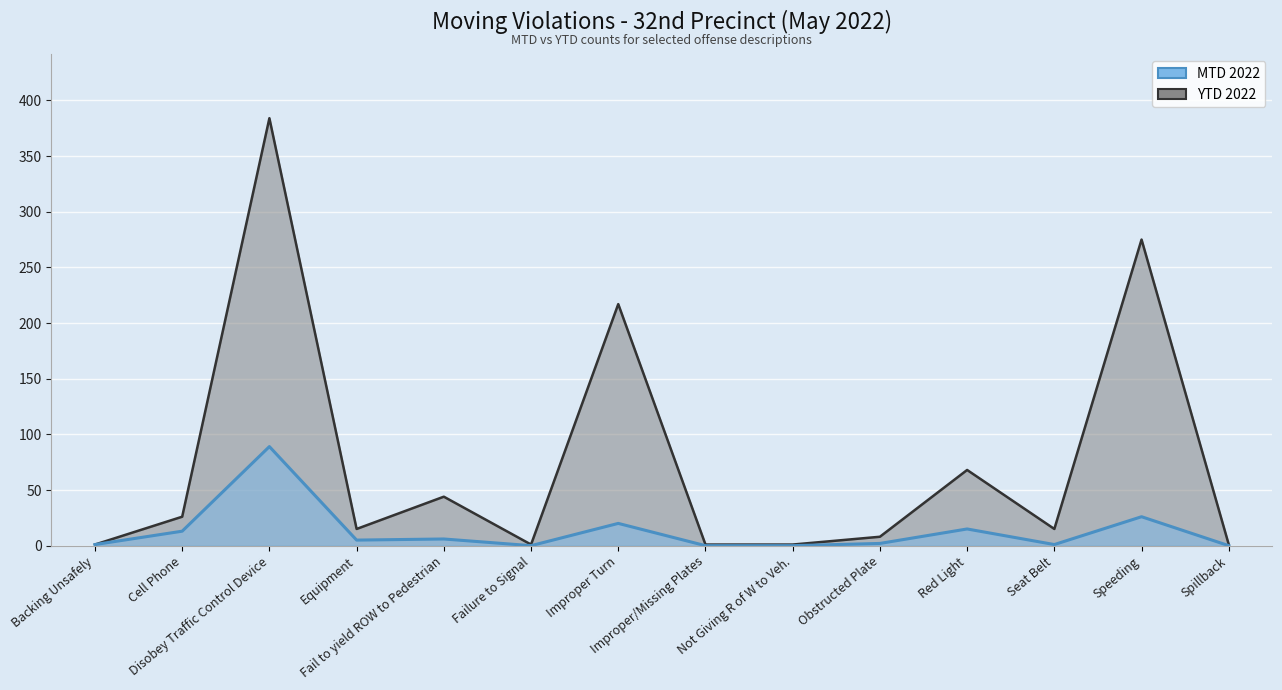

What is the spread (max minus min) of values at Failure to Signal?

1